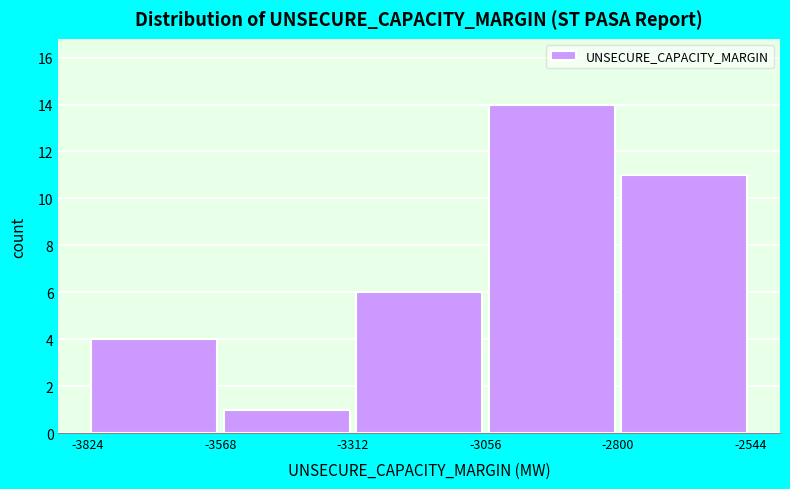

Reading left to right, transcribe this chart: for each bar, give the range it covers on the x-axis and its height. The values are not printed on the chart, so give them approximately, as read against the axis.

-3824 to -3568: 4
-3568 to -3312: 1
-3312 to -3056: 6
-3056 to -2800: 14
-2800 to -2544: 11